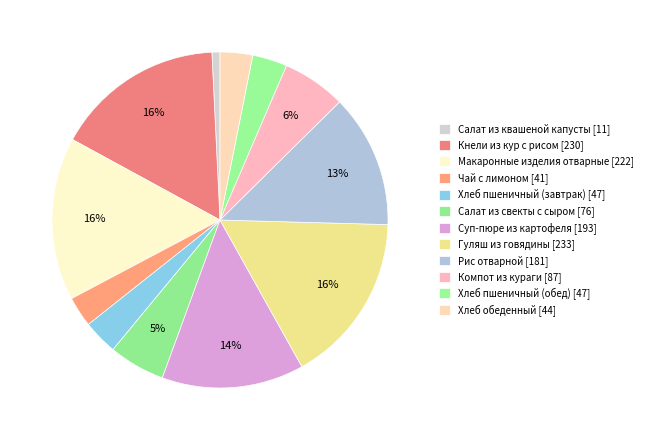

How many slices are in this pie chart?

12